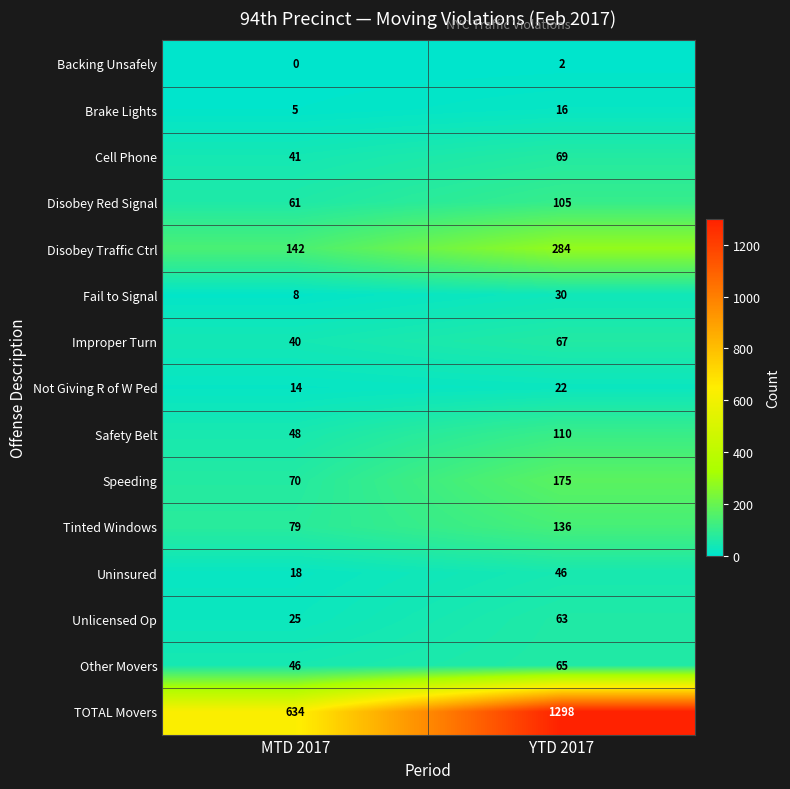

True or false: Safety Belt has a value of 63 at MTD 2017.

False